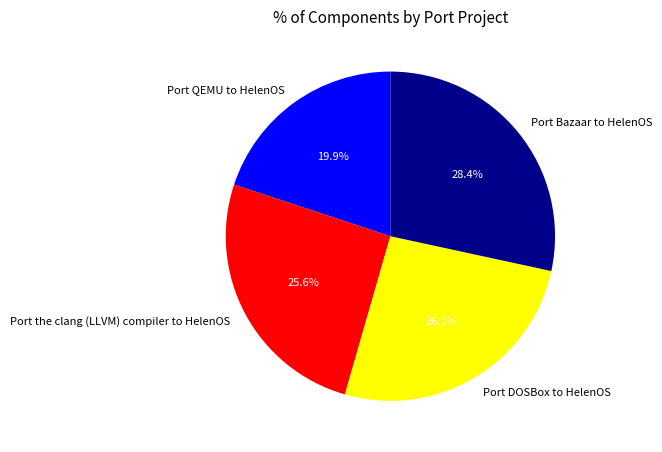

Between Port DOSBox to HelenOS and Port Bazaar to HelenOS, which is larger?

Port Bazaar to HelenOS